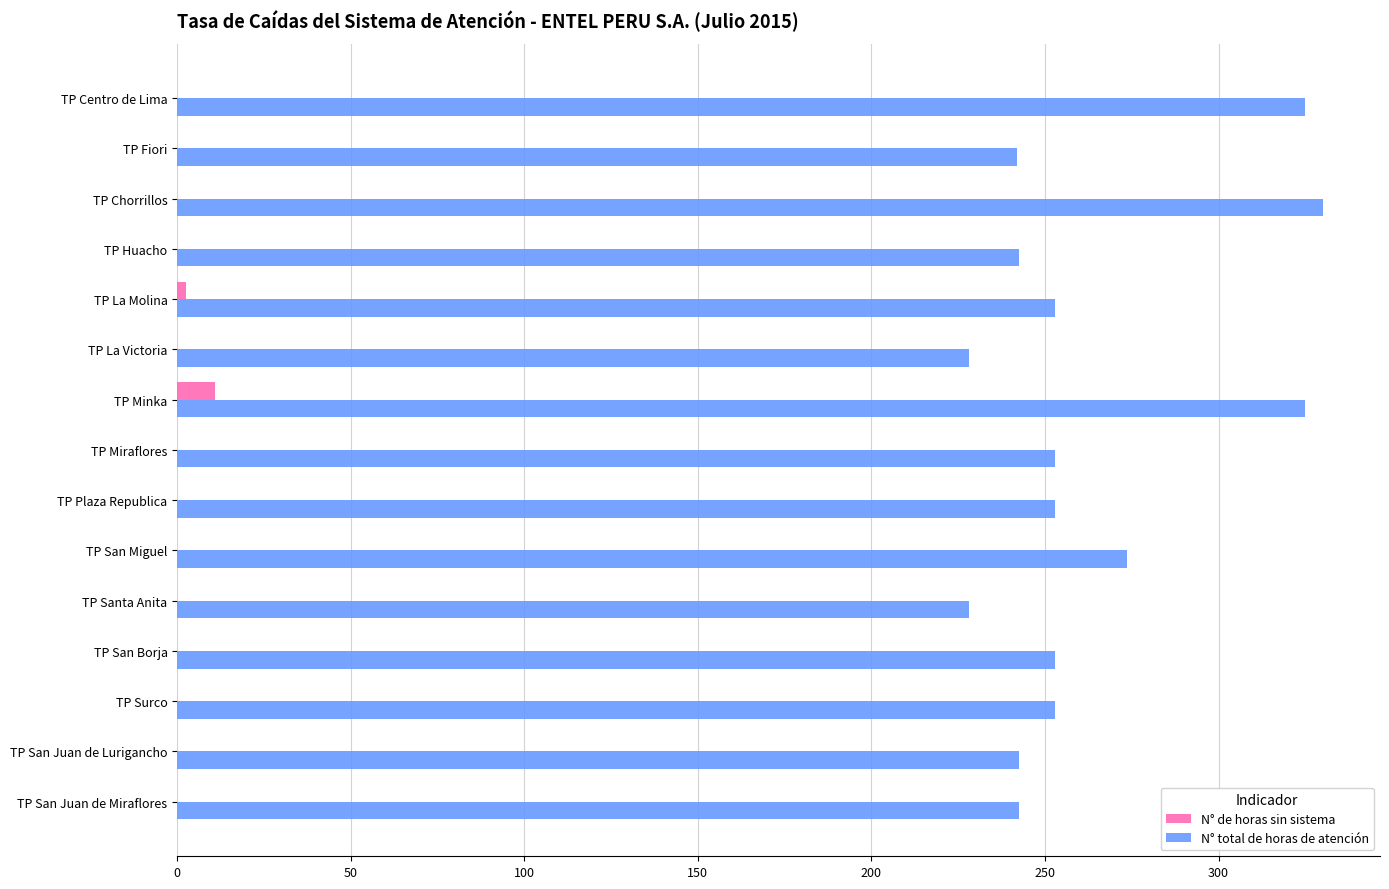

Count the number of categories in the chart.

15